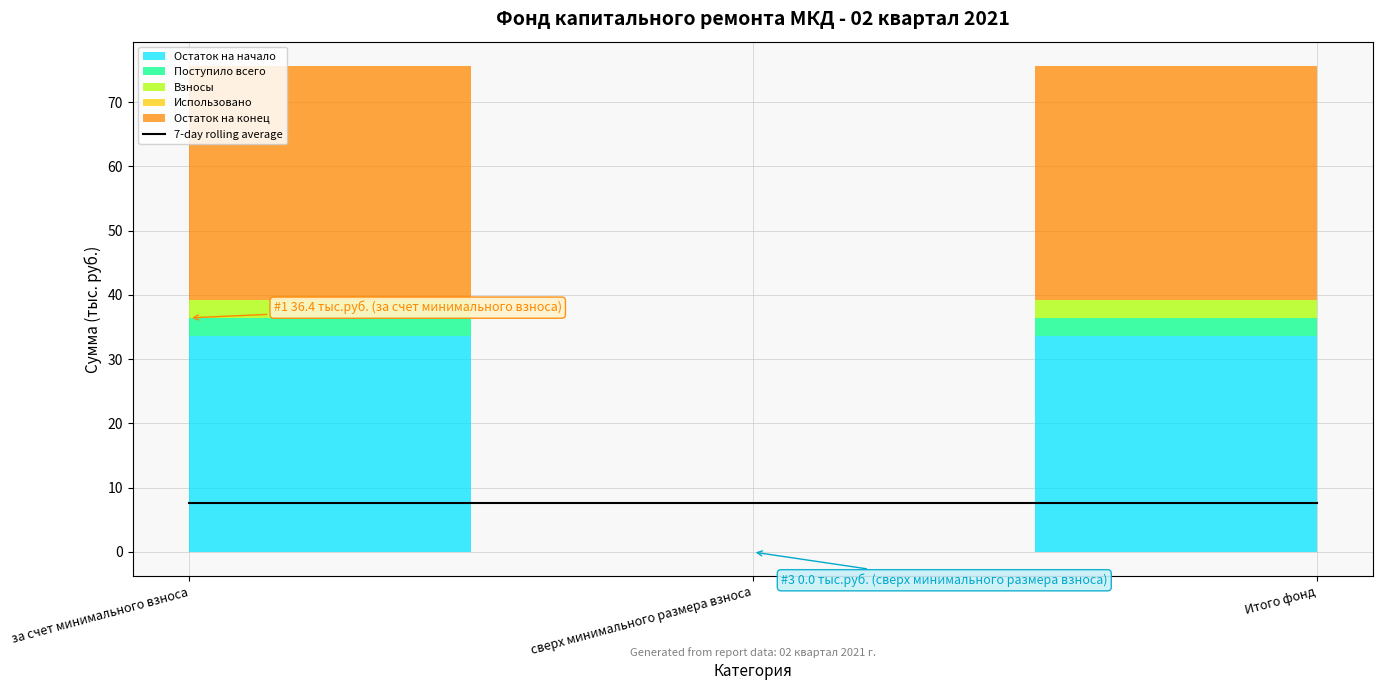

What is the label of the 3rd point from the right?

за счет минимального взноса